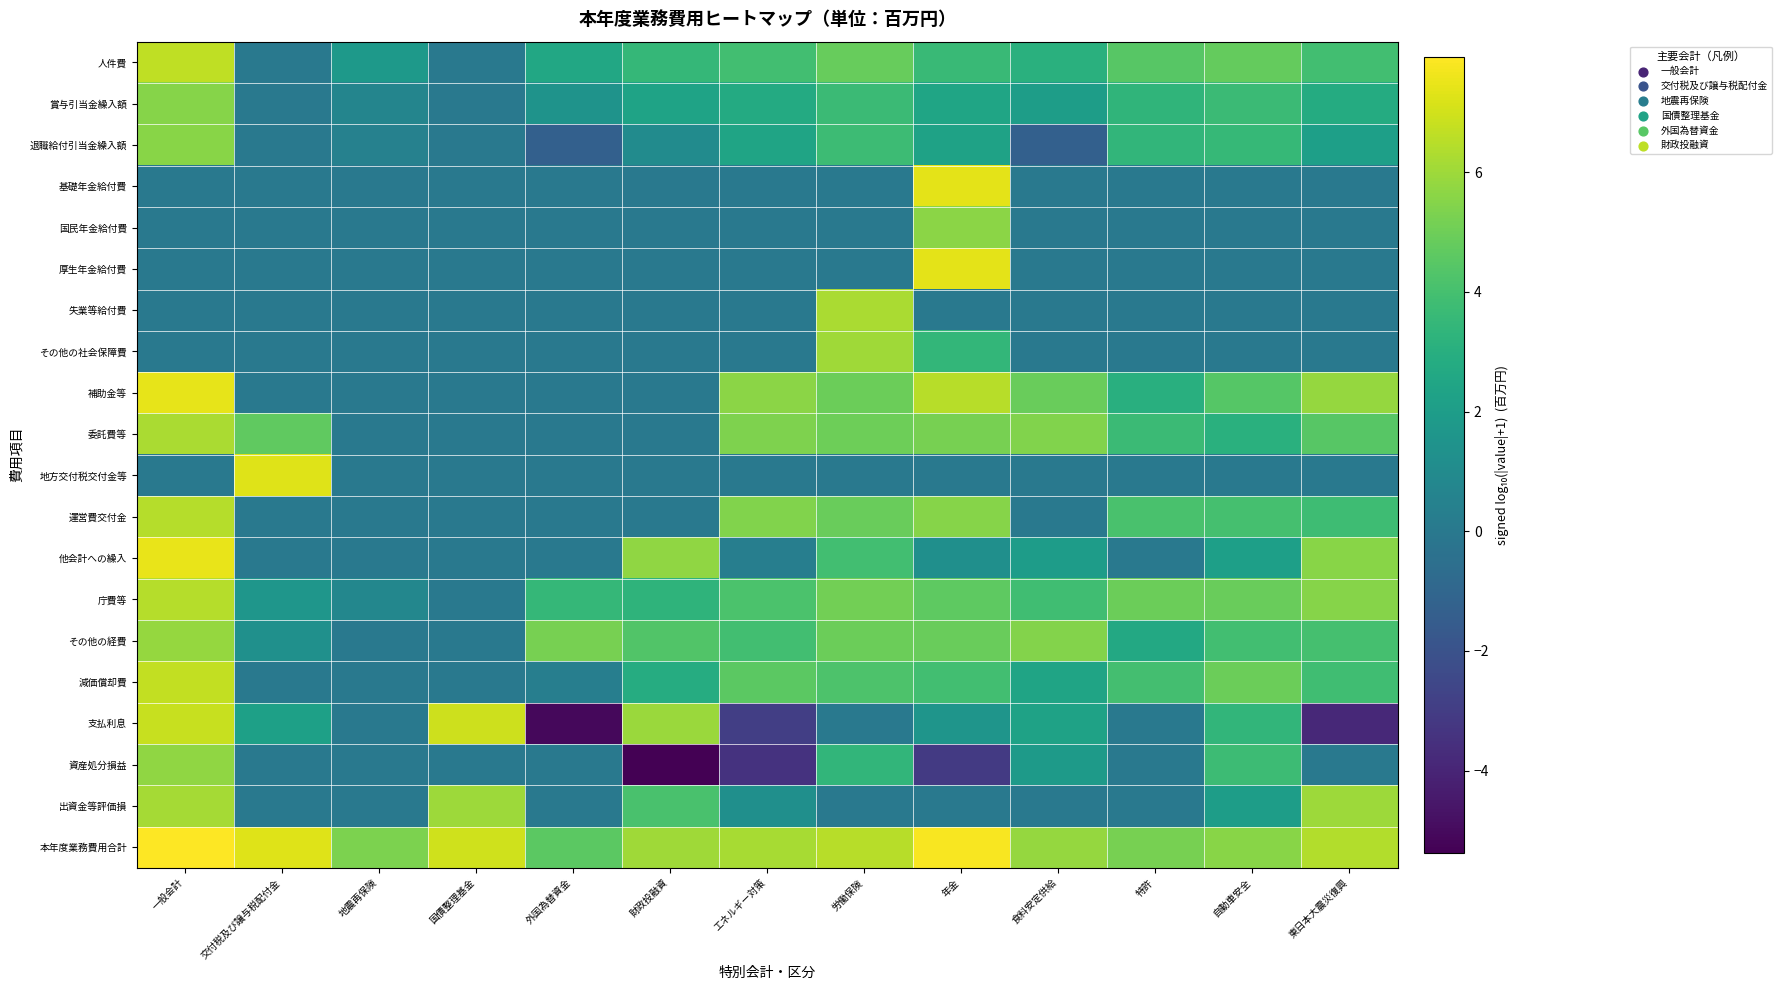

Reading left to right, list all the values displayed in this chart.

人件費: 一般会計=6.6	交付税及び譲与税配付金=0.0	地震再保険=1.7	国債整理基金=0.0	外国為替資金=2.6	財政投融資=3.5	エネルギー対策=3.9	労働保険=4.8	年金=3.6	食料安定供給=3.1	特許=4.5	自動車安全=4.8	東日本大震災復興=3.9
賞与引当金繰入額: 一般会計=5.5	交付税及び譲与税配付金=0.0	地震再保険=0.7	国債整理基金=0.0	外国為替資金=1.5	財政投融資=2.3	エネルギー対策=2.8	労働保険=3.7	年金=2.4	食料安定供給=2.0	特許=3.3	自動車安全=3.7	東日本大震災復興=2.8
退職給付引当金繰入額: 一般会計=5.5	交付税及び譲与税配付金=0.0	地震再保険=0.5	国債整理基金=0.0	外国為替資金=-1.3	財政投融資=1.0	エネルギー対策=2.4	労働保険=3.8	年金=2.3	食料安定供給=-1.3	特許=3.4	自動車安全=3.6	東日本大震災復興=2.1
基礎年金給付費: 一般会計=0.0	交付税及び譲与税配付金=0.0	地震再保険=0.0	国債整理基金=0.0	外国為替資金=0.0	財政投融資=0.0	エネルギー対策=0.0	労働保険=0.0	年金=7.4	食料安定供給=0.0	特許=0.0	自動車安全=0.0	東日本大震災復興=0.0
国民年金給付費: 一般会計=0.0	交付税及び譲与税配付金=0.0	地震再保険=0.0	国債整理基金=0.0	外国為替資金=0.0	財政投融資=0.0	エネルギー対策=0.0	労働保険=0.0	年金=5.6	食料安定供給=0.0	特許=0.0	自動車安全=0.0	東日本大震災復興=0.0
厚生年金給付費: 一般会計=0.0	交付税及び譲与税配付金=0.0	地震再保険=0.0	国債整理基金=0.0	外国為替資金=0.0	財政投融資=0.0	エネルギー対策=0.0	労働保険=0.0	年金=7.4	食料安定供給=0.0	特許=0.0	自動車安全=0.0	東日本大震災復興=0.0
失業等給付費: 一般会計=0.0	交付税及び譲与税配付金=0.0	地震再保険=0.0	国債整理基金=0.0	外国為替資金=0.0	財政投融資=0.0	エネルギー対策=0.0	労働保険=6.2	年金=0.0	食料安定供給=0.0	特許=0.0	自動車安全=0.0	東日本大震災復興=0.0
その他の社会保障費: 一般会計=0.0	交付税及び譲与税配付金=0.0	地震再保険=0.0	国債整理基金=0.0	外国為替資金=0.0	財政投融資=0.0	エネルギー対策=0.0	労働保険=6.0	年金=3.4	食料安定供給=0.0	特許=0.0	自動車安全=0.0	東日本大震災復興=0.0
補助金等: 一般会計=7.5	交付税及び譲与税配付金=0.0	地震再保険=0.0	国債整理基金=0.0	外国為替資金=0.0	財政投融資=0.0	エネルギー対策=5.6	労働保険=4.9	年金=6.5	食料安定供給=4.9	特許=3.0	自動車安全=4.4	東日本大震災復興=5.8
委託費等: 一般会計=6.2	交付税及び譲与税配付金=4.7	地震再保険=0.0	国債整理基金=0.0	外国為替資金=0.0	財政投融資=0.0	エネルギー対策=5.4	労働保険=5.0	年金=5.2	食料安定供給=5.4	特許=3.7	自動車安全=3.1	東日本大震災復興=4.5
地方交付税交付金等: 一般会計=0.0	交付税及び譲与税配付金=7.3	地震再保険=0.0	国債整理基金=0.0	外国為替資金=0.0	財政投融資=0.0	エネルギー対策=0.0	労働保険=0.0	年金=0.0	食料安定供給=0.0	特許=0.0	自動車安全=0.0	東日本大震災復興=0.0
運営費交付金: 一般会計=6.4	交付税及び譲与税配付金=0.0	地震再保険=0.0	国債整理基金=0.0	外国為替資金=0.0	財政投融資=0.0	エネルギー対策=5.4	労働保険=4.9	年金=5.5	食料安定供給=0.0	特許=4.1	自動車安全=4.0	東日本大震災復興=3.8
他会計への繰入: 一般会計=7.5	交付税及び譲与税配付金=0.0	地震再保険=0.0	国債整理基金=0.0	外国為替資金=0.0	財政投融資=5.7	エネルギー対策=0.3	労働保険=3.9	年金=1.3	食料安定供給=2.0	特許=0.0	自動車安全=2.1	東日本大震災復興=5.6
庁費等: 一般会計=6.4	交付税及び譲与税配付金=1.6	地震再保険=0.8	国債整理基金=0.0	外国為替資金=3.5	財政投融資=3.3	エネルギー対策=4.2	労働保険=5.1	年金=4.6	食料安定供給=3.9	特許=5.0	自動車安全=4.9	東日本大震災復興=5.5
その他の経費: 一般会計=5.8	交付税及び譲与税配付金=1.3	地震再保険=0.0	国債整理基金=0.0	外国為替資金=5.2	財政投融資=4.3	エネルギー対策=3.9	労働保険=5.0	年金=4.9	食料安定供給=5.5	特許=2.6	自動車安全=3.9	東日本大震災復興=4.0
減価償却費: 一般会計=6.7	交付税及び譲与税配付金=0.0	地震再保険=0.0	国債整理基金=0.0	外国為替資金=0.3	財政投融資=2.9	エネルギー対策=4.6	労働保険=4.2	年金=3.9	食料安定供給=2.4	特許=4.0	自動車安全=4.9	東日本大震災復興=3.8
支払利息: 一般会計=6.8	交付税及び譲与税配付金=2.2	地震再保険=0.0	国債整理基金=6.9	外国為替資金=-5.1	財政投融資=5.9	エネルギー対策=-2.9	労働保険=0.0	年金=1.5	食料安定供給=2.3	特許=0.0	自動車安全=3.4	東日本大震災復興=-3.8
資産処分損益: 一般会計=5.7	交付税及び譲与税配付金=0.0	地震再保険=0.0	国債整理基金=0.0	外国為替資金=0.0	財政投融資=-5.4	エネルギー対策=-3.4	労働保険=3.4	年金=-3.1	食料安定供給=1.9	特許=0.0	自動車安全=3.8	東日本大震災復興=0.0
出資金等評価損: 一般会計=6.2	交付税及び譲与税配付金=0.0	地震再保険=0.0	国債整理基金=6.0	外国為替資金=0.0	財政投融資=4.1	エネルギー対策=1.2	労働保険=0.0	年金=0.0	食料安定供給=0.0	特許=0.0	自動車安全=2.1	東日本大震災復興=6.0
本年度業務費用合計: 一般会計=7.9	交付税及び譲与税配付金=7.3	地震再保険=5.3	国債整理基金=7.0	外国為替資金=4.6	財政投融資=6.1	エネルギー対策=6.2	労働保険=6.5	年金=7.8	食料安定供給=5.8	特許=5.2	自動車安全=5.6	東日本大震災復興=6.4